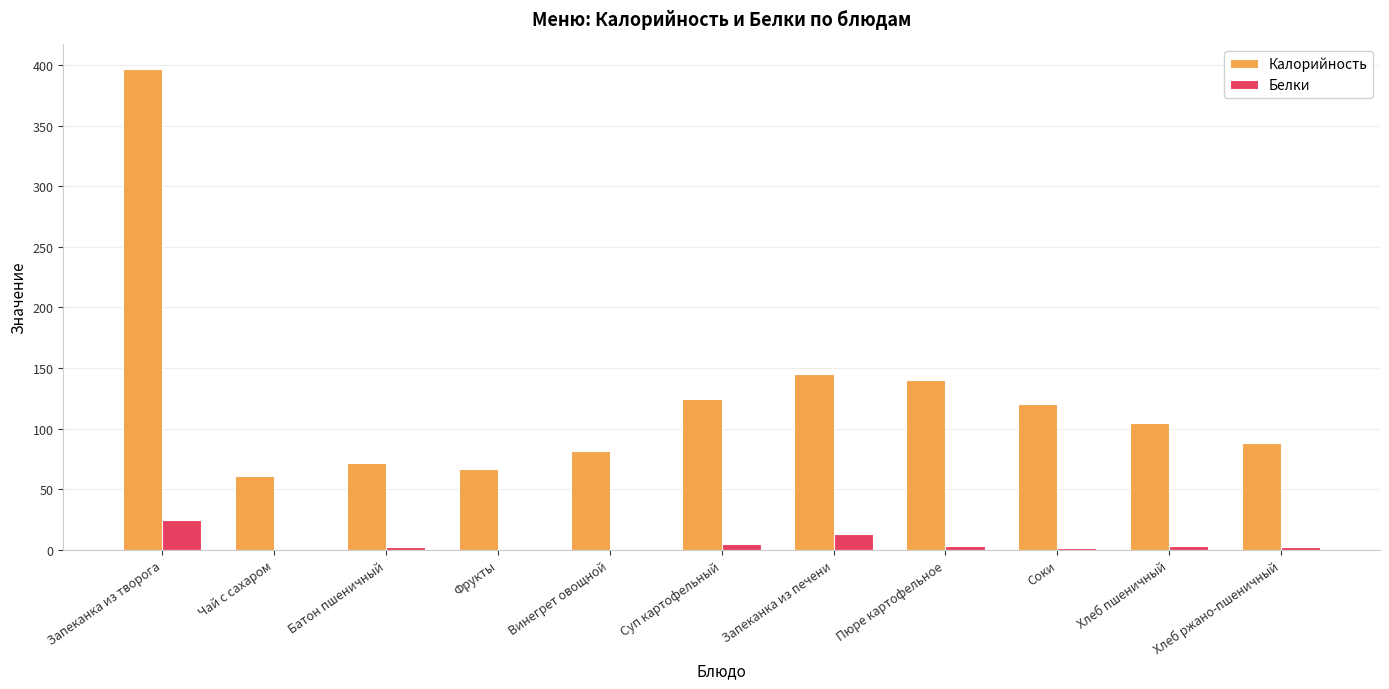

Which category has the highest value in the Белки series?

Запеканка из творога